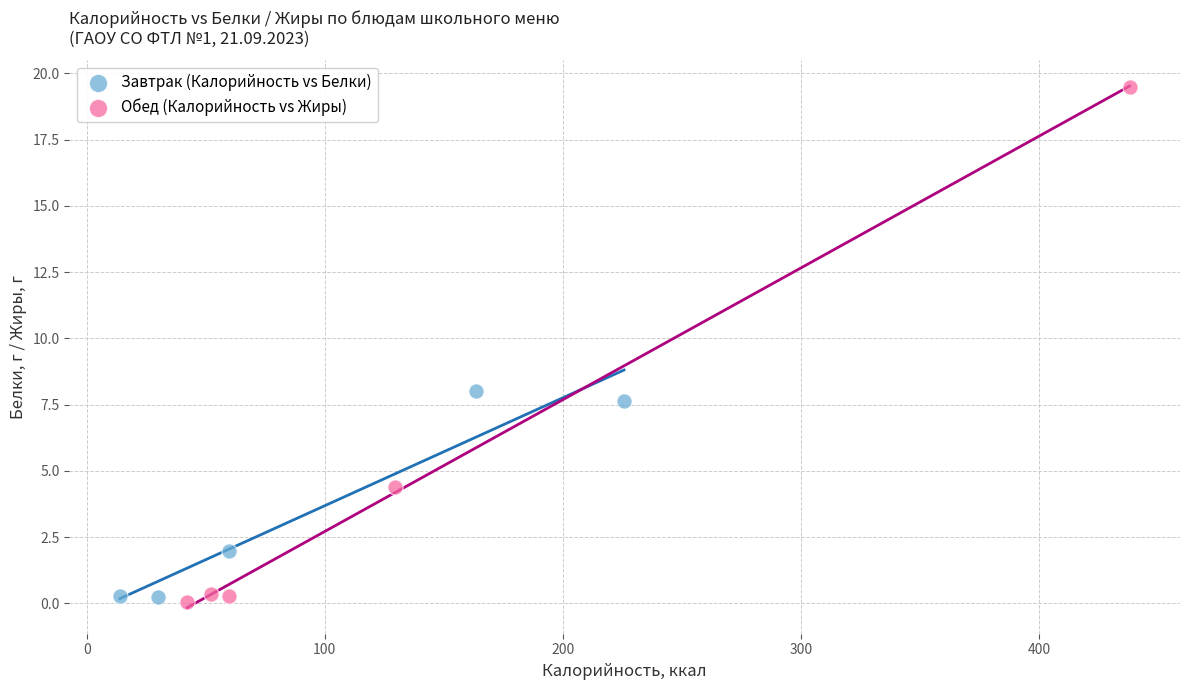

Which series has the largest Y range (max minus min)?

Обед (Калорийность vs Жиры)